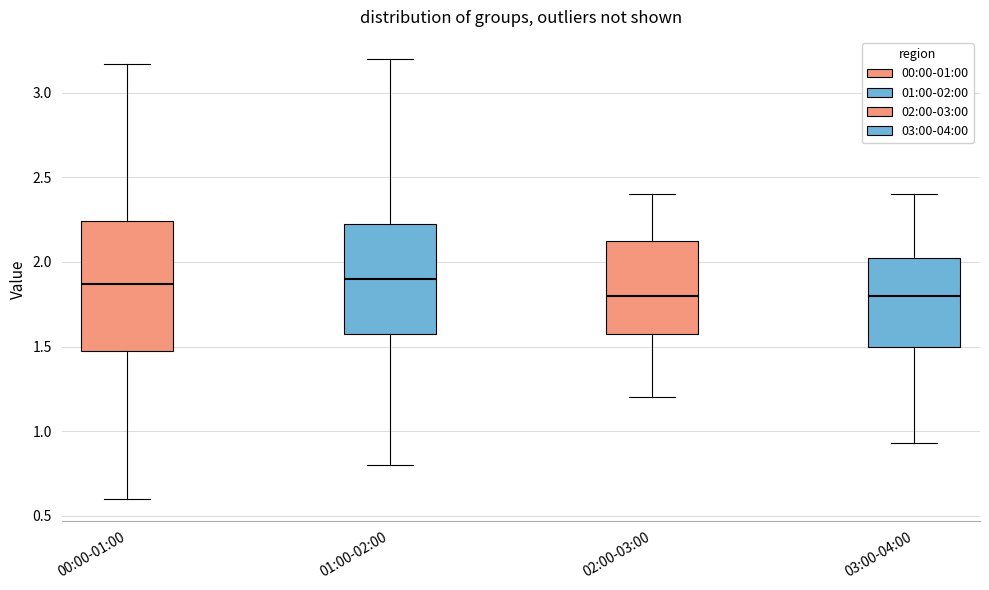

Reading left to right, read every box against the y-axis: the position of its median line, the range the box covers, and the ends of its whiskers. The values are not printed on the chart, so give them approximately, as read against the axis.

00:00-01:00: median 1.85, box 1.50 to 2.25, whiskers 0.60 to 3.15
01:00-02:00: median 1.90, box 1.60 to 2.25, whiskers 0.80 to 3.20
02:00-03:00: median 1.80, box 1.60 to 2.15, whiskers 1.20 to 2.40
03:00-04:00: median 1.80, box 1.50 to 2.05, whiskers 0.95 to 2.40